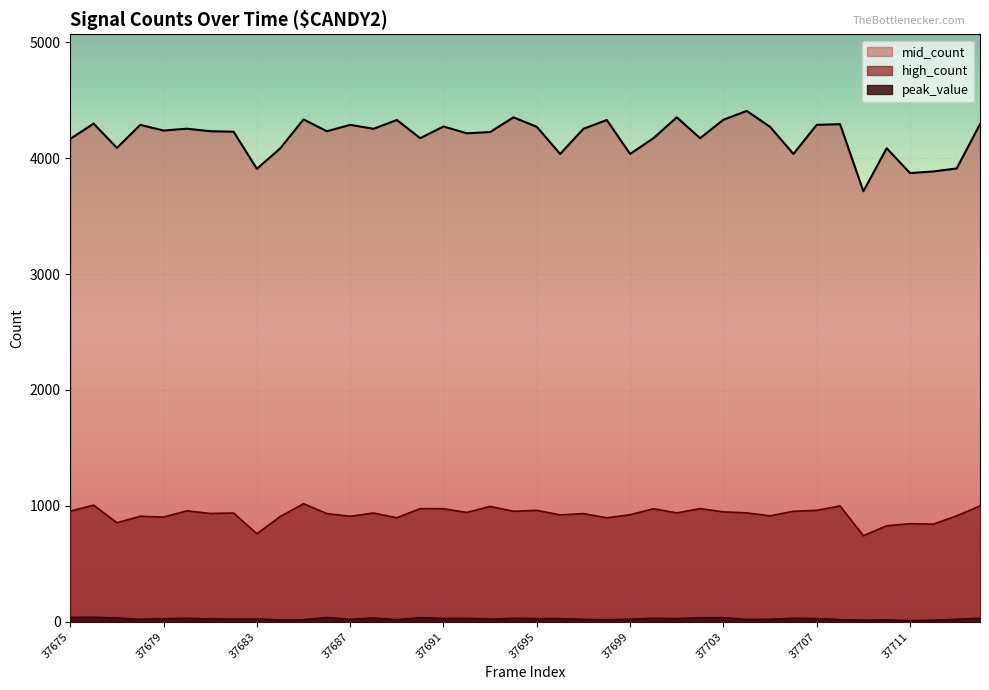

In peak_value, how many points are lower than both neighbors (excluding endpoints)?

12